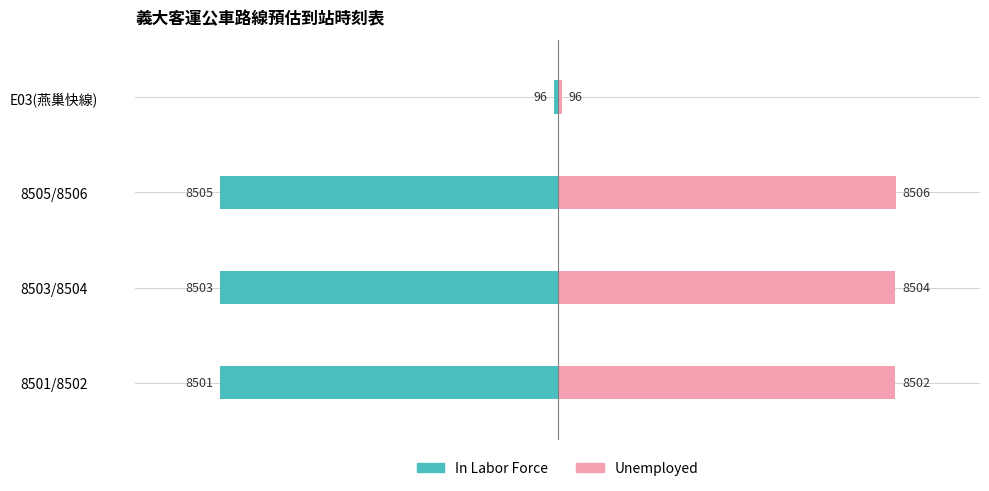

What is the difference between the maximum and minimum values in the Unemployed series?

8410